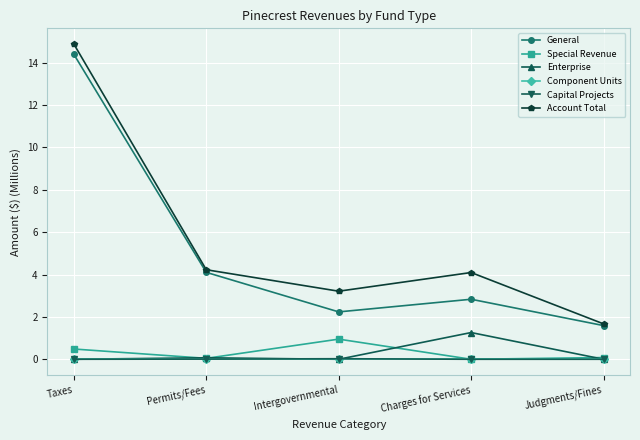

List the labels in order of General value, smallest first.

Judgments/Fines, Intergovernmental, Charges for Services, Permits/Fees, Taxes